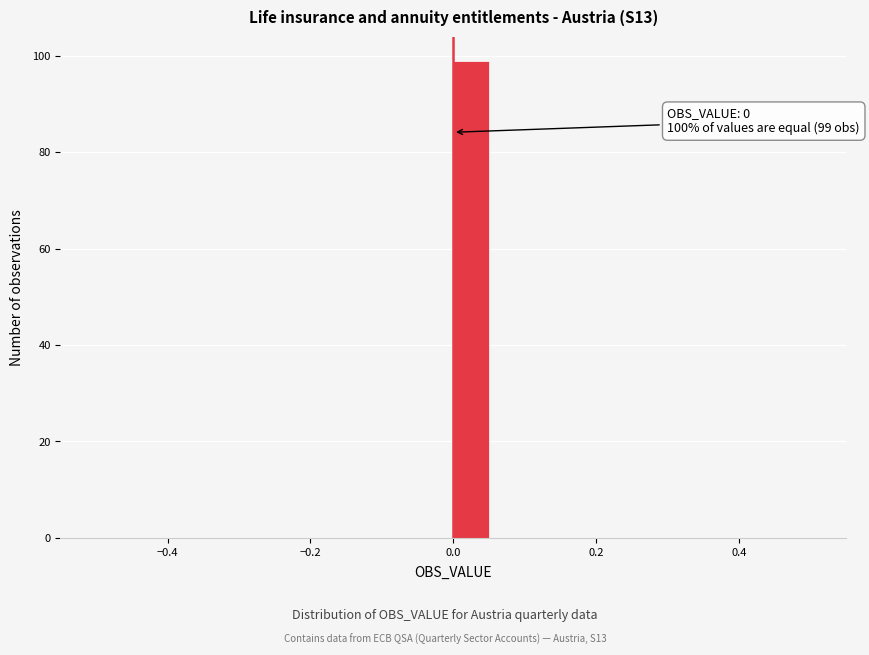

Read against the x-axis, roughly where is the centre of the tallest bar?

0.02